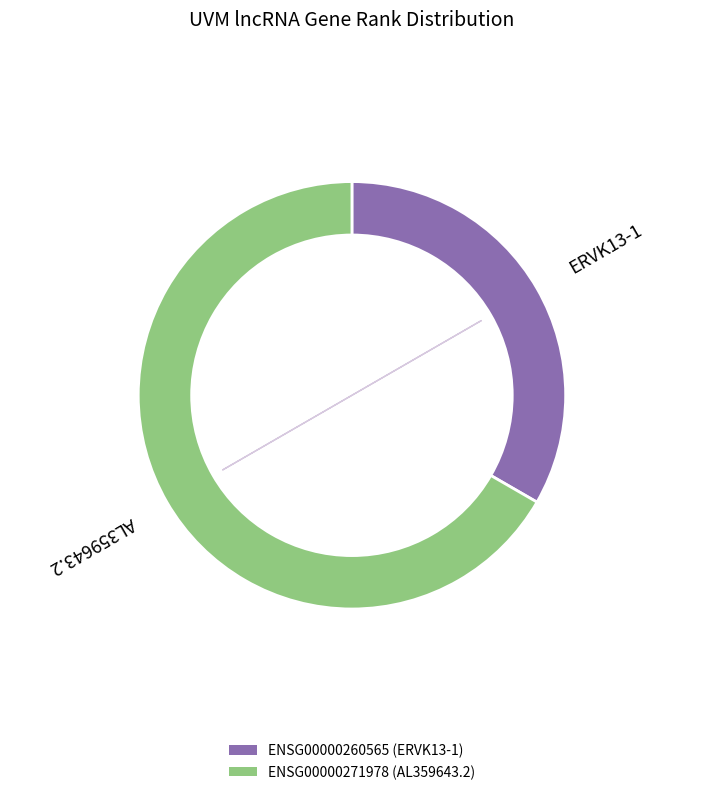

Which category has the biggest portion of the pie?

ENSG00000271978